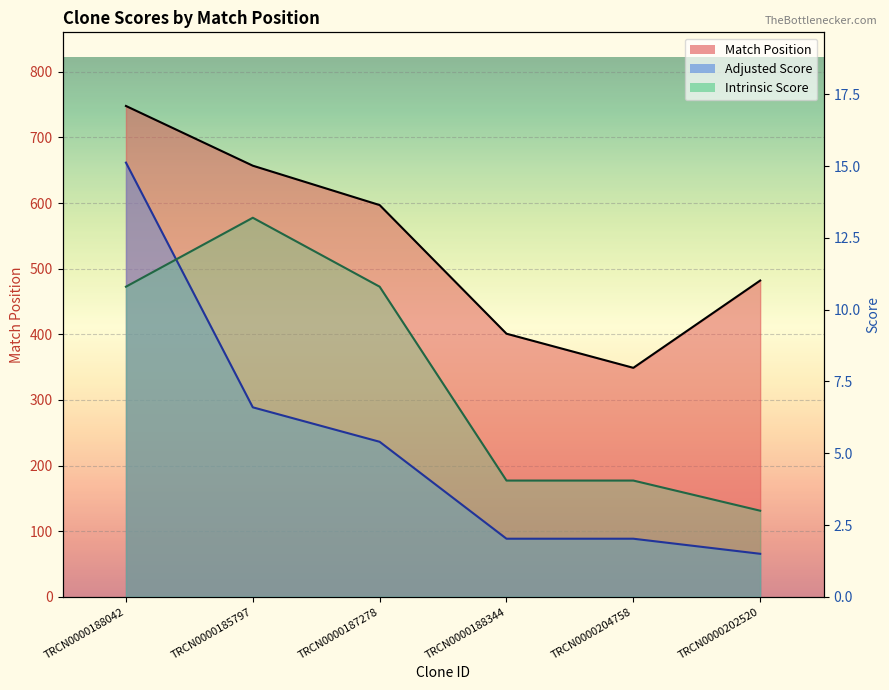

How many lines are shown in the chart?

3